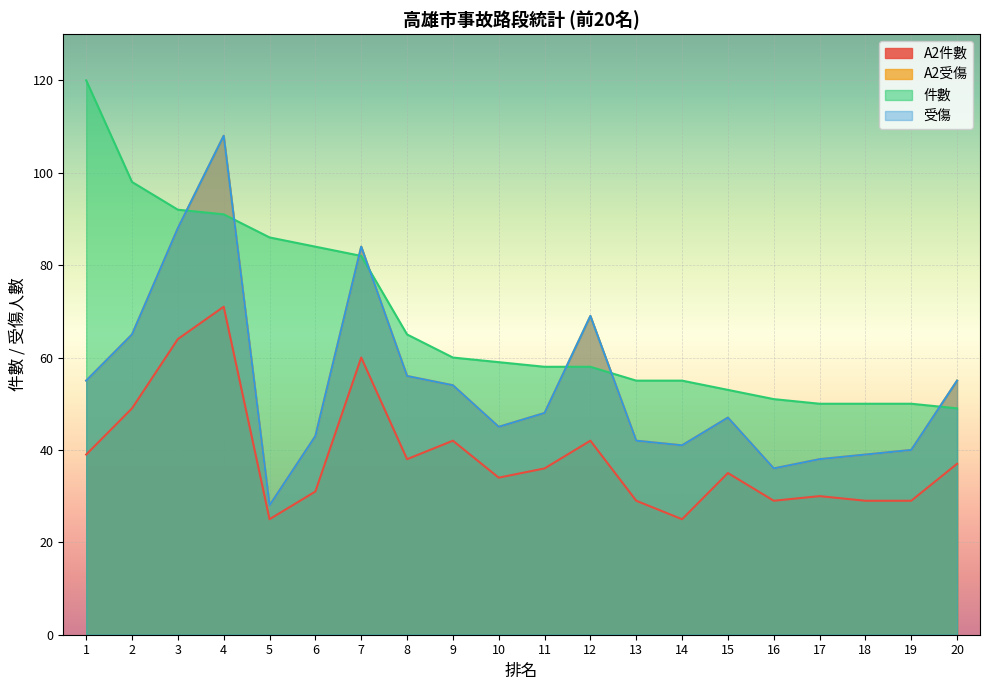

What is the smallest value displayed?

25